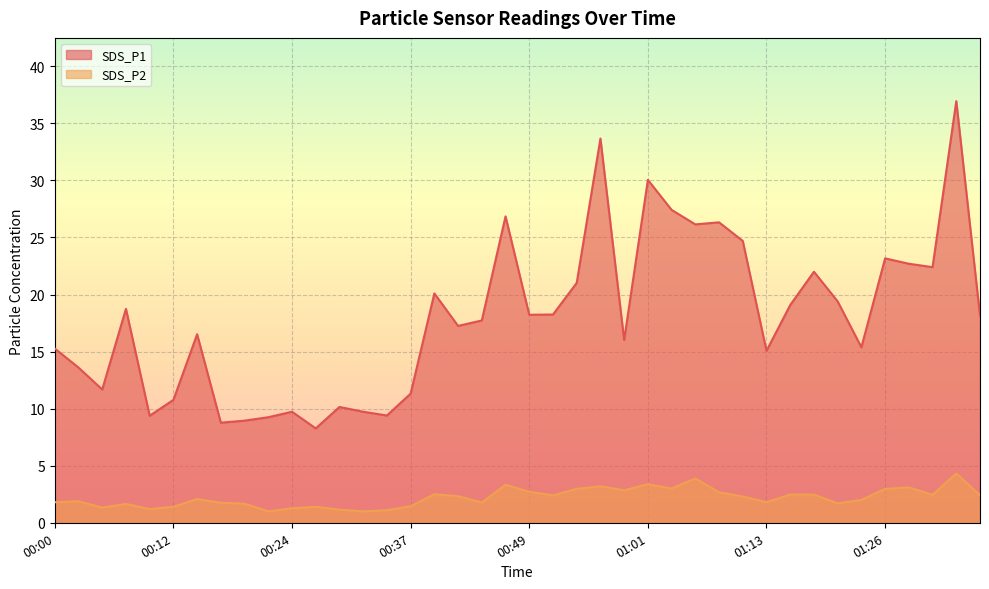

Reading right to left, extract all data points from this chart.

SDS_P1: 01:35=18.1	01:33=37.0	01:30=22.4	01:28=22.7	01:26=23.2	01:23=15.4	01:21=19.4	01:18=22.0	01:15=19.1	01:13=15.1	01:11=24.7	01:08=26.3	01:06=26.1	01:03=27.4	01:01=30.1	00:58=16.0	00:56=33.7	00:54=21.0	00:51=18.2	00:49=18.2	00:46=26.9	00:44=17.7	00:41=17.2	00:39=20.1	00:37=11.3	00:34=9.4	00:32=9.7	00:29=10.2	00:27=8.3	00:24=9.7	00:22=9.2	00:20=8.9	00:17=8.8	00:15=16.5	00:12=10.8	00:10=9.4	00:07=18.8	00:05=11.7	00:02=13.6	00:00=15.3
SDS_P2: 01:35=2.4	01:33=4.3	01:30=2.5	01:28=3.1	01:26=3.0	01:23=2.0	01:21=1.7	01:18=2.5	01:15=2.5	01:13=1.8	01:11=2.3	01:08=2.7	01:06=3.9	01:03=3.0	01:01=3.4	00:58=2.9	00:56=3.2	00:54=3.0	00:51=2.4	00:49=2.7	00:46=3.3	00:44=1.8	00:41=2.3	00:39=2.5	00:37=1.4	00:34=1.1	00:32=1.0	00:29=1.1	00:27=1.4	00:24=1.3	00:22=1.0	00:20=1.7	00:17=1.8	00:15=2.1	00:12=1.4	00:10=1.2	00:07=1.6	00:05=1.3	00:02=1.9	00:00=1.8